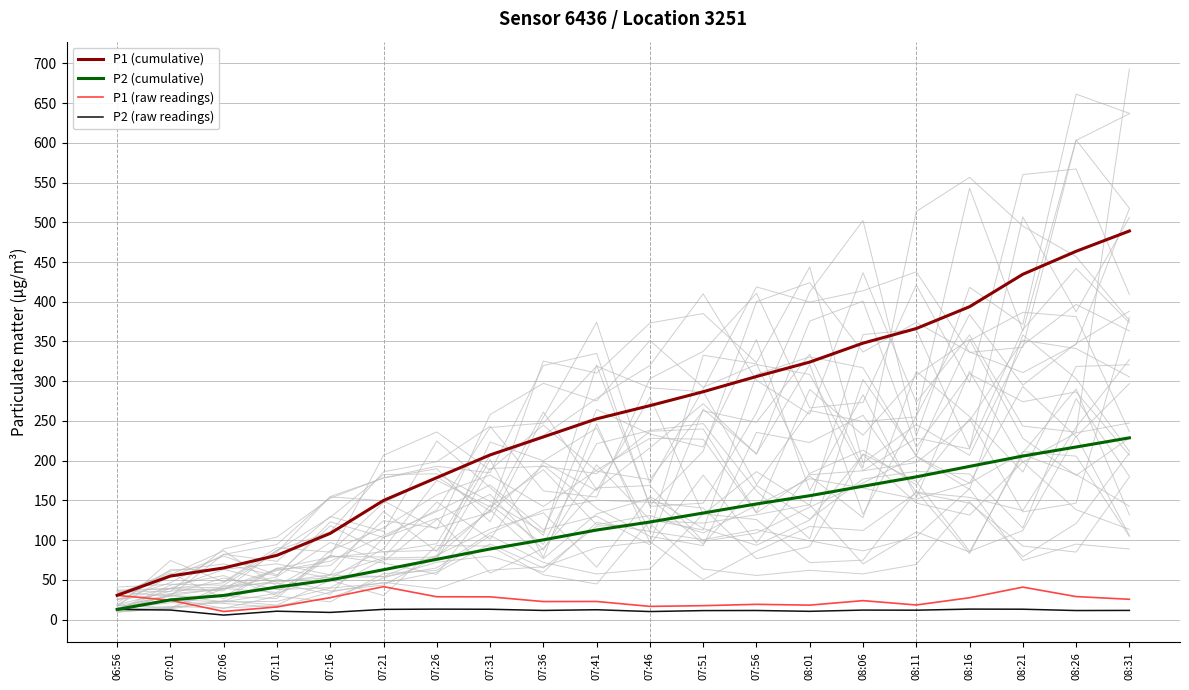

Reading right to left, list all the values displayed in this chart.

P1 (cumulative): 08:31=489.0	08:26=463.5	08:21=434.6	08:16=393.8	08:11=366.3	08:06=347.9	08:01=324.1	07:56=305.9	07:51=286.7	07:46=269.2	07:41=252.6	07:36=229.9	07:31=207.2	07:26=178.6	07:21=149.9	07:16=108.5	07:11=80.9	07:06=65.0	07:01=54.8	06:56=30.5
P2 (cumulative): 08:31=228.7	08:26=217.2	08:21=205.8	08:16=192.8	08:11=179.6	08:06=167.8	08:01=155.9	07:56=145.5	07:51=134.1	07:46=122.8	07:41=112.7	07:36=100.3	07:31=88.8	07:26=75.8	07:21=62.7	07:16=49.9	07:11=40.9	07:06=30.4	07:01=24.7	06:56=12.7
P1 (raw readings): 08:31=25.5	08:26=28.9	08:21=40.8	08:16=27.5	08:11=18.4	08:06=23.8	08:01=18.2	07:56=19.2	07:51=17.5	07:46=16.6	07:41=22.8	07:36=22.7	07:31=28.6	07:26=28.7	07:21=41.4	07:16=27.6	07:11=15.9	07:06=10.2	07:01=24.3	06:56=30.5
P2 (raw readings): 08:31=11.5	08:26=11.4	08:21=13.0	08:16=13.2	08:11=11.8	08:06=11.9	08:01=10.4	07:56=11.4	07:51=11.3	07:46=10.1	07:41=12.4	07:36=11.5	07:31=13.0	07:26=13.1	07:21=12.8	07:16=9.0	07:11=10.5	07:06=5.6	07:01=12.0	06:56=12.7